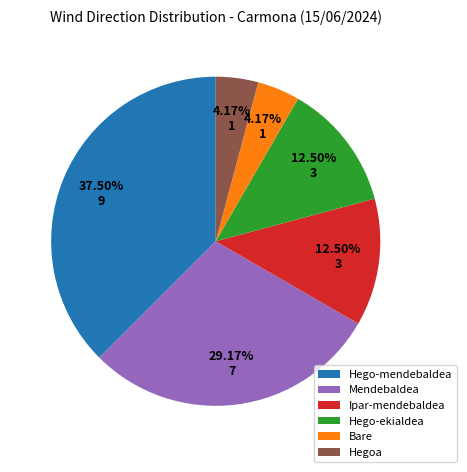

Approximately how many times larger is the value at Ipar-mendebaldea compared to Hegoa?

3.0